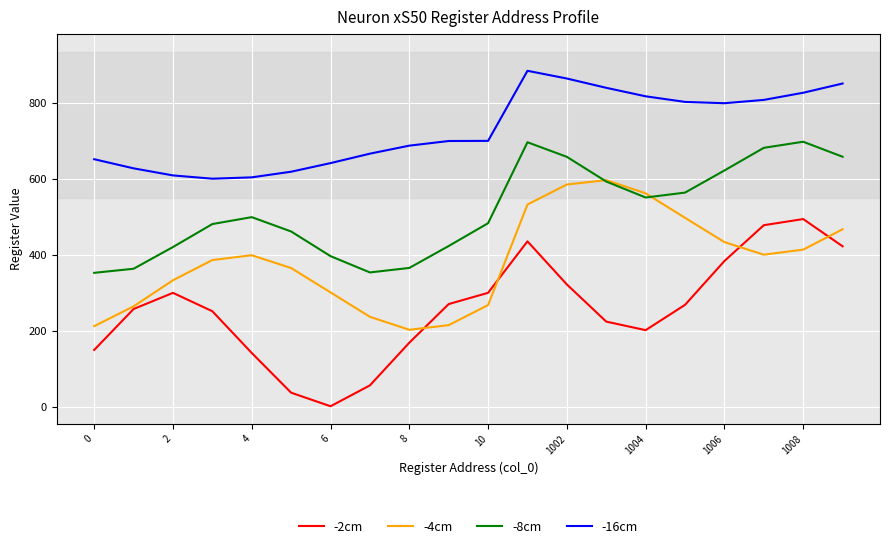

What is the minimum value for -16cm?

600.9